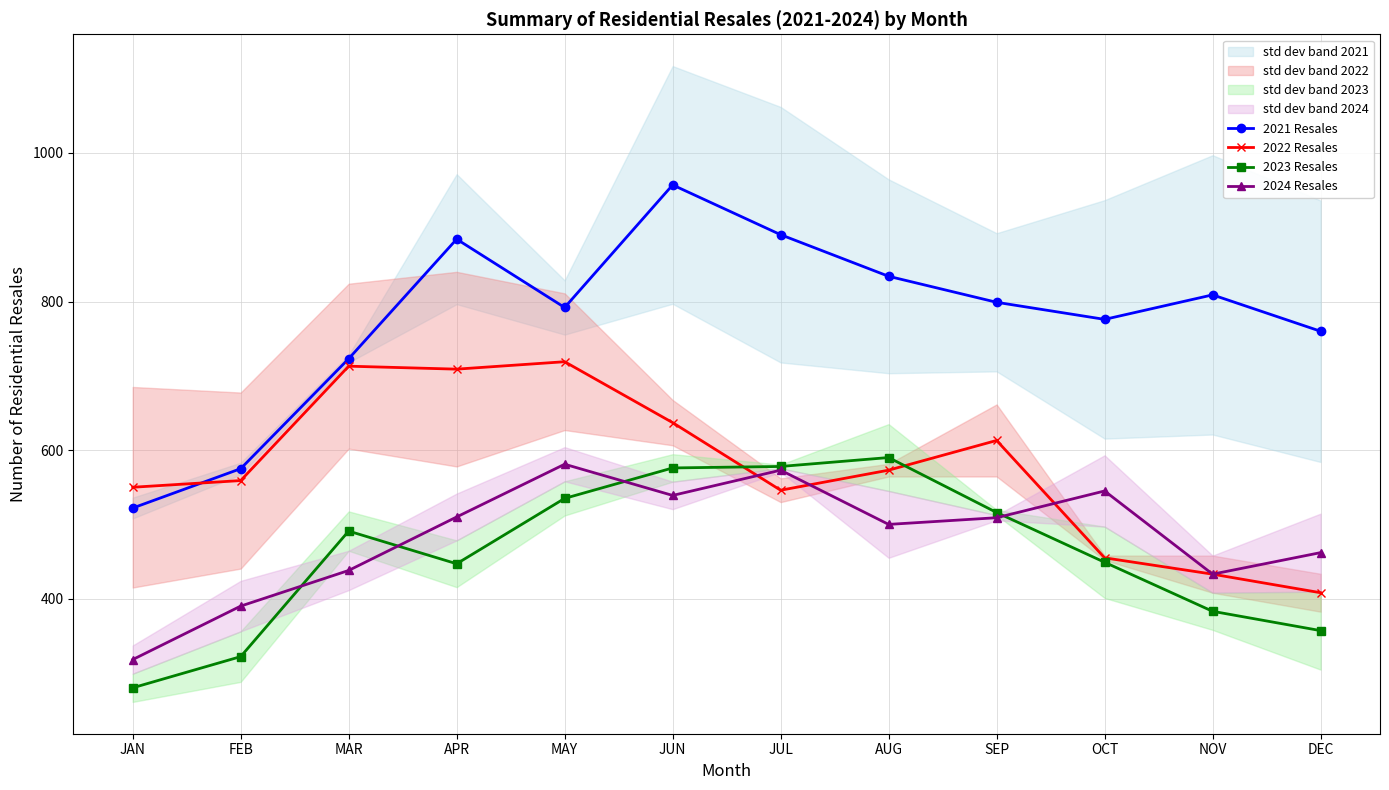

The value of 2023 Resales at OCT is 449. True or false?

True